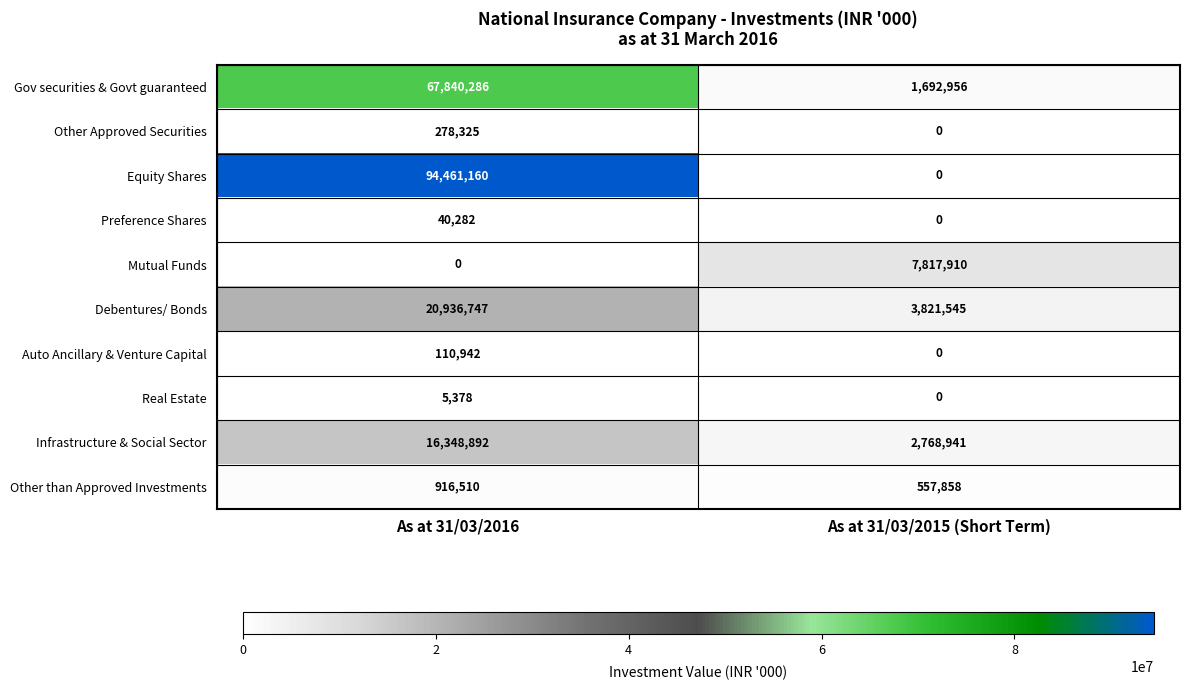

What is the sum of all Real Estate values?

5378